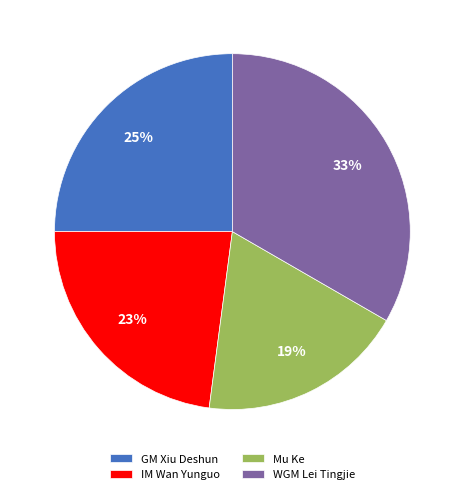

Which category has the biggest portion of the pie?

WGM Lei Tingjie